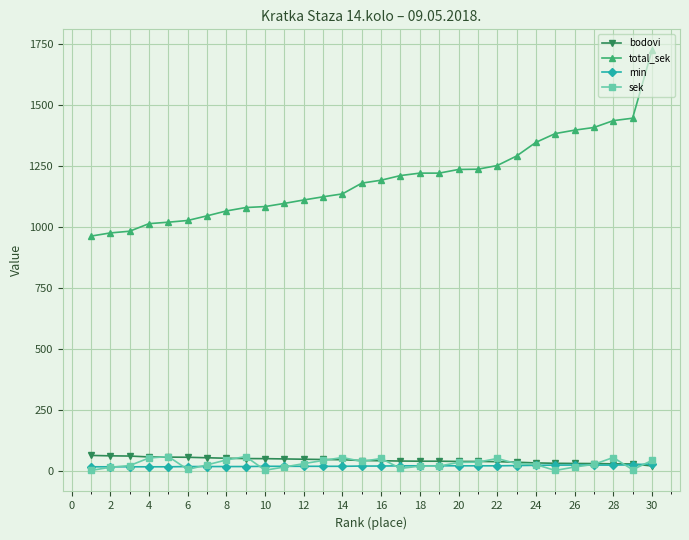

Which series has the largest range (max minus min)?

total_sek